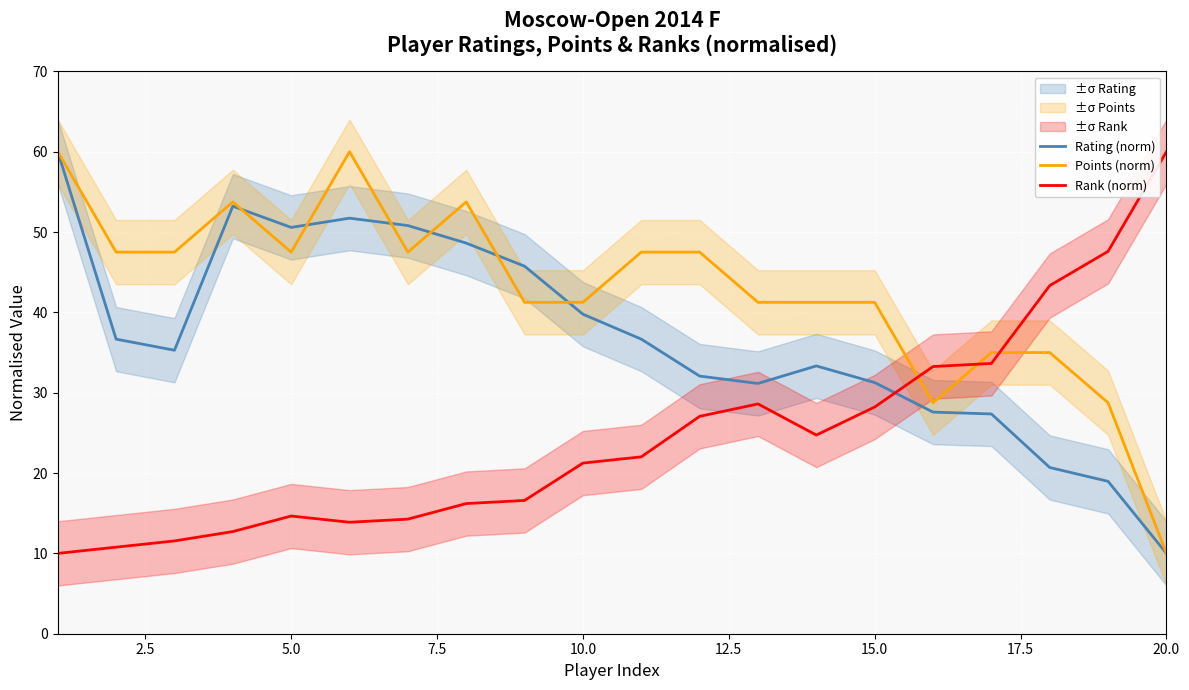

After their last crossing, which series has the higher values: Points (norm) or Rank (norm)?

Rank (norm)